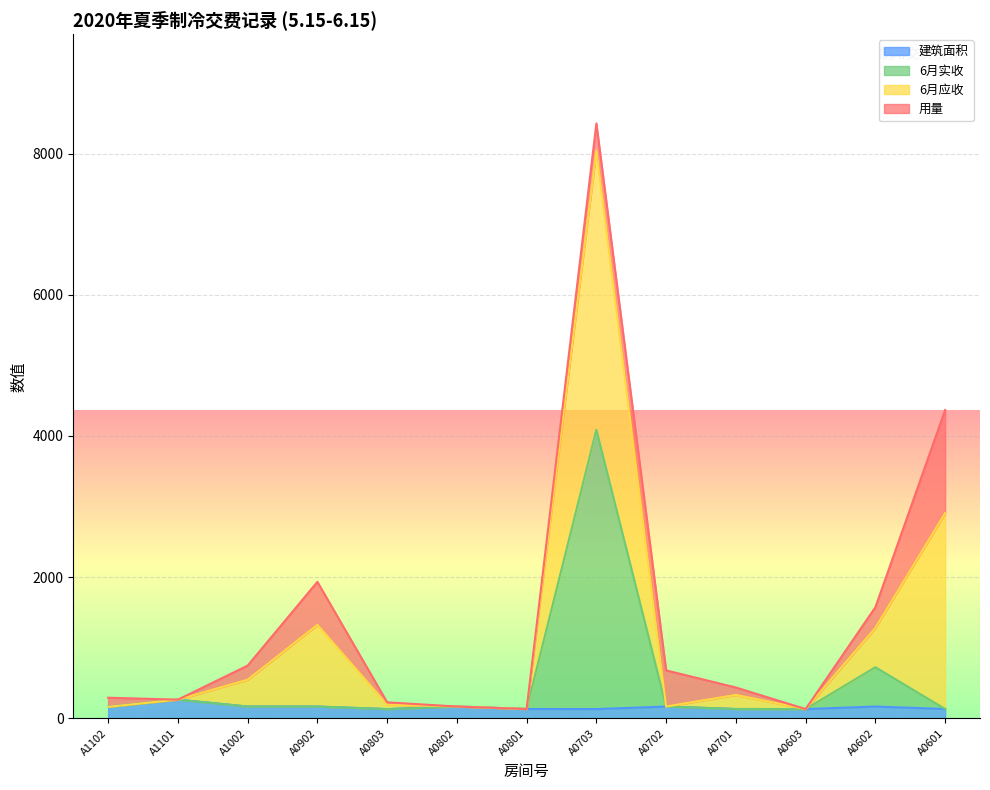

At which category is the sum across all series the highest?

A0703